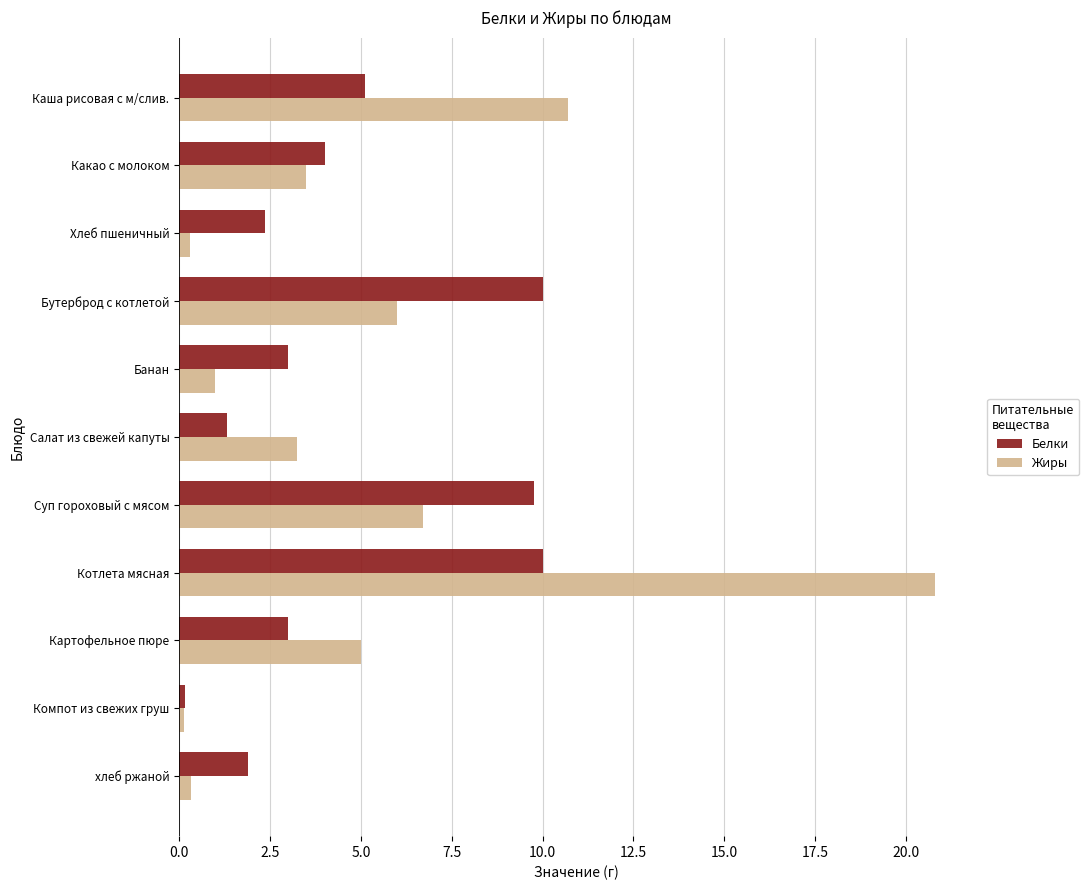

Which series has the widest spread of values?

Жиры